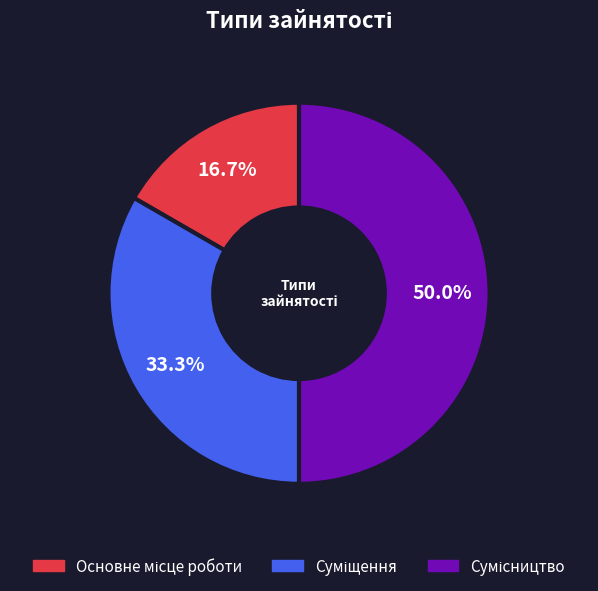

Is there any slice that represents more than half of the pie?

No